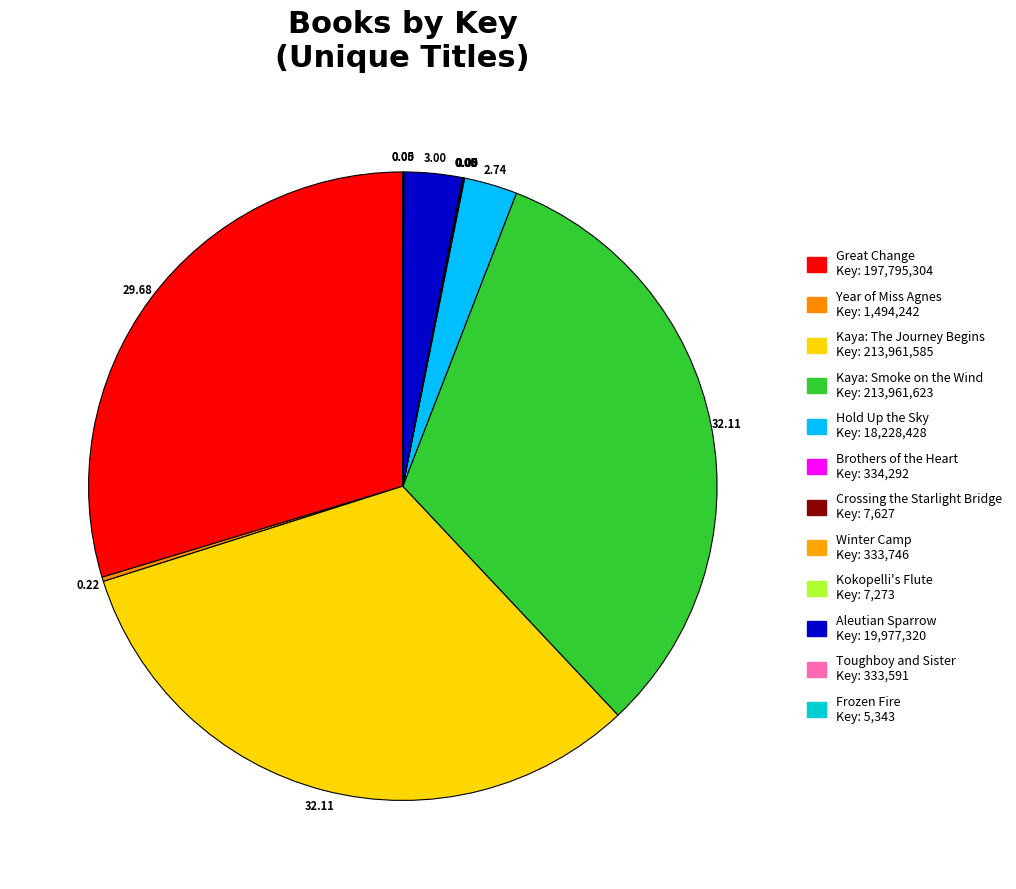

Which has a higher value, Kaya: Smoke on the Wind or Aleutian Sparrow?

Kaya: Smoke on the Wind